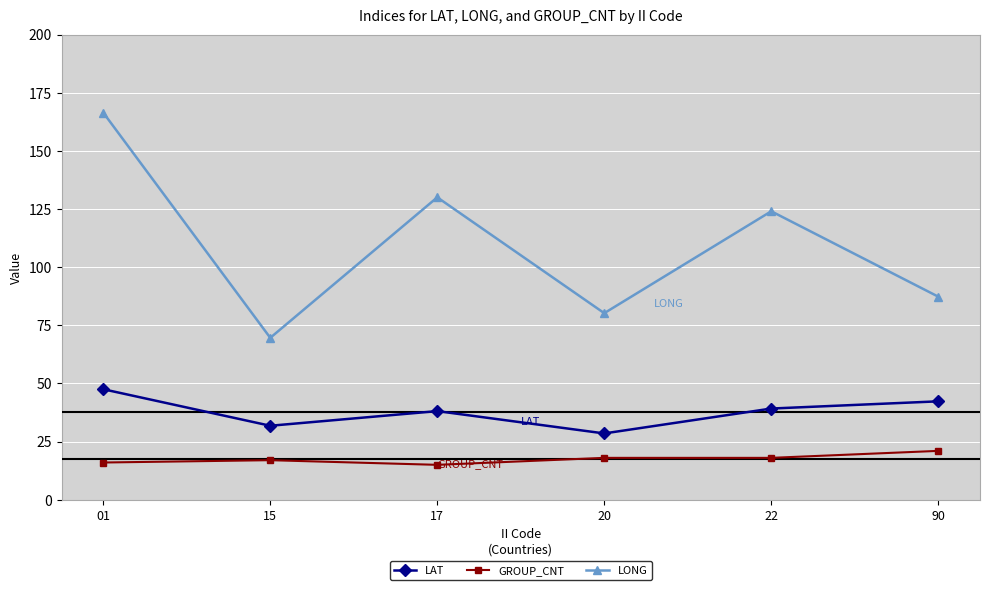

Between 17 and 20, which series saw the biggest shift?

LONG